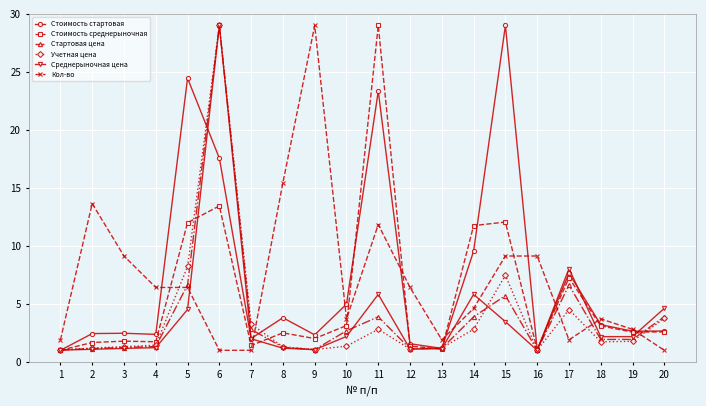

At which label is Среднерыночная цена closest to 15?

17